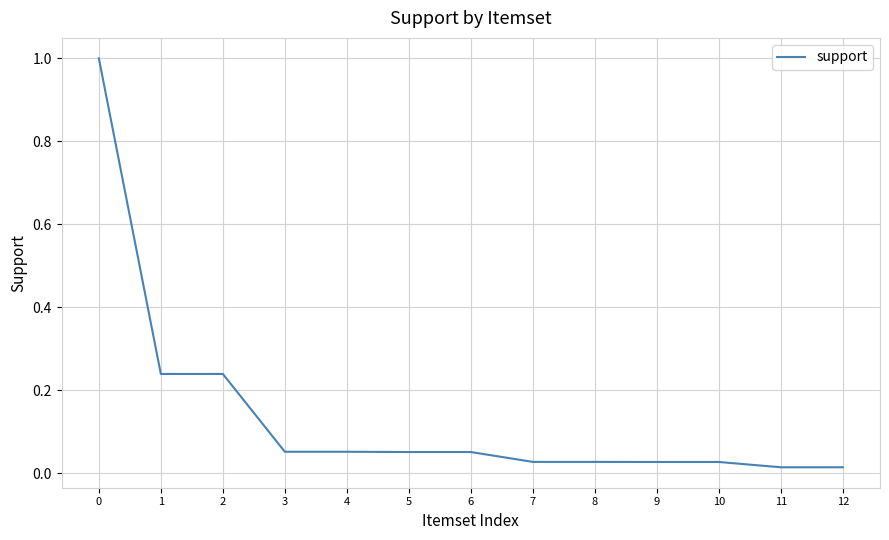

What is the difference between the maximum and minimum values?

1.0